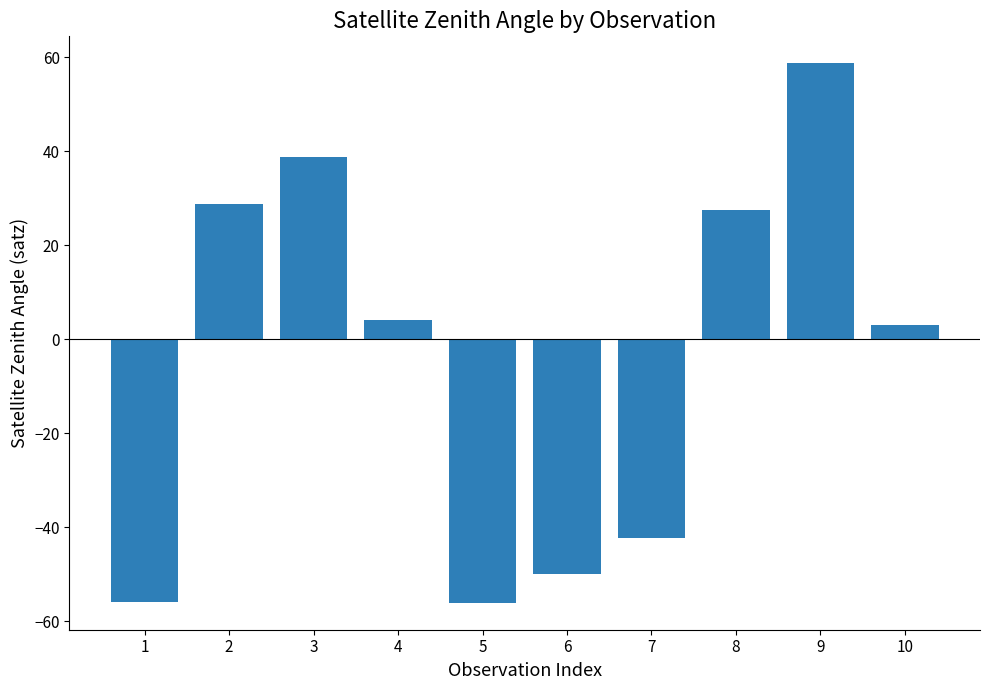

What is the value of the 3rd bar from the left?

38.7